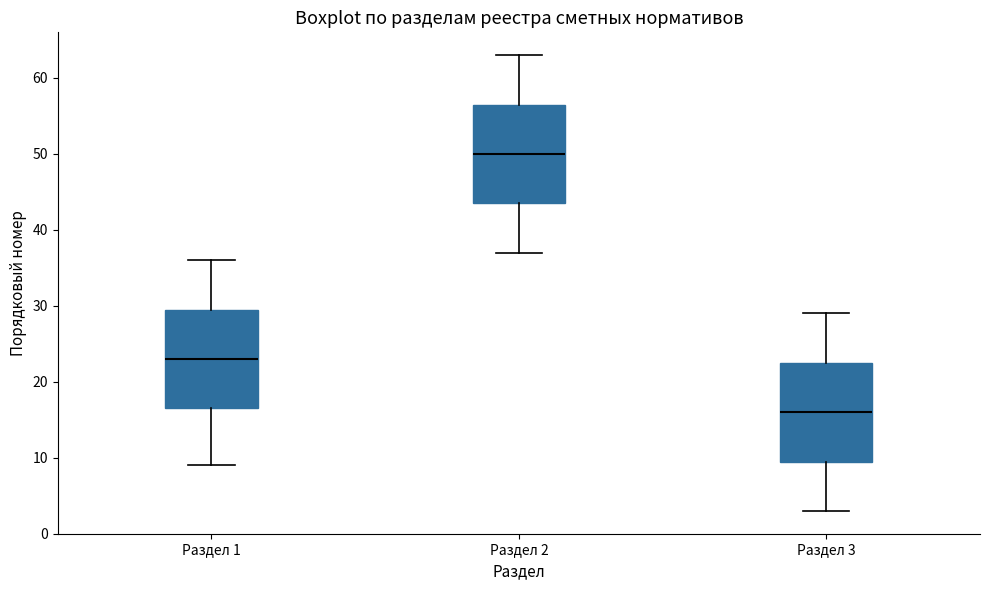

Reading left to right, read every box against the y-axis: the position of its median line, the range the box covers, and the ends of its whiskers. The values are not printed on the chart, so give them approximately, as read against the axis.

Раздел 1: median 23, box 17 to 30, whiskers 9 to 36
Раздел 2: median 50, box 44 to 57, whiskers 37 to 63
Раздел 3: median 16, box 10 to 23, whiskers 3 to 29